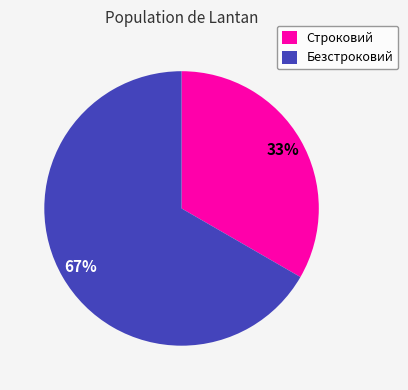

To the nearest percent, what is the average slice percentage?

50%